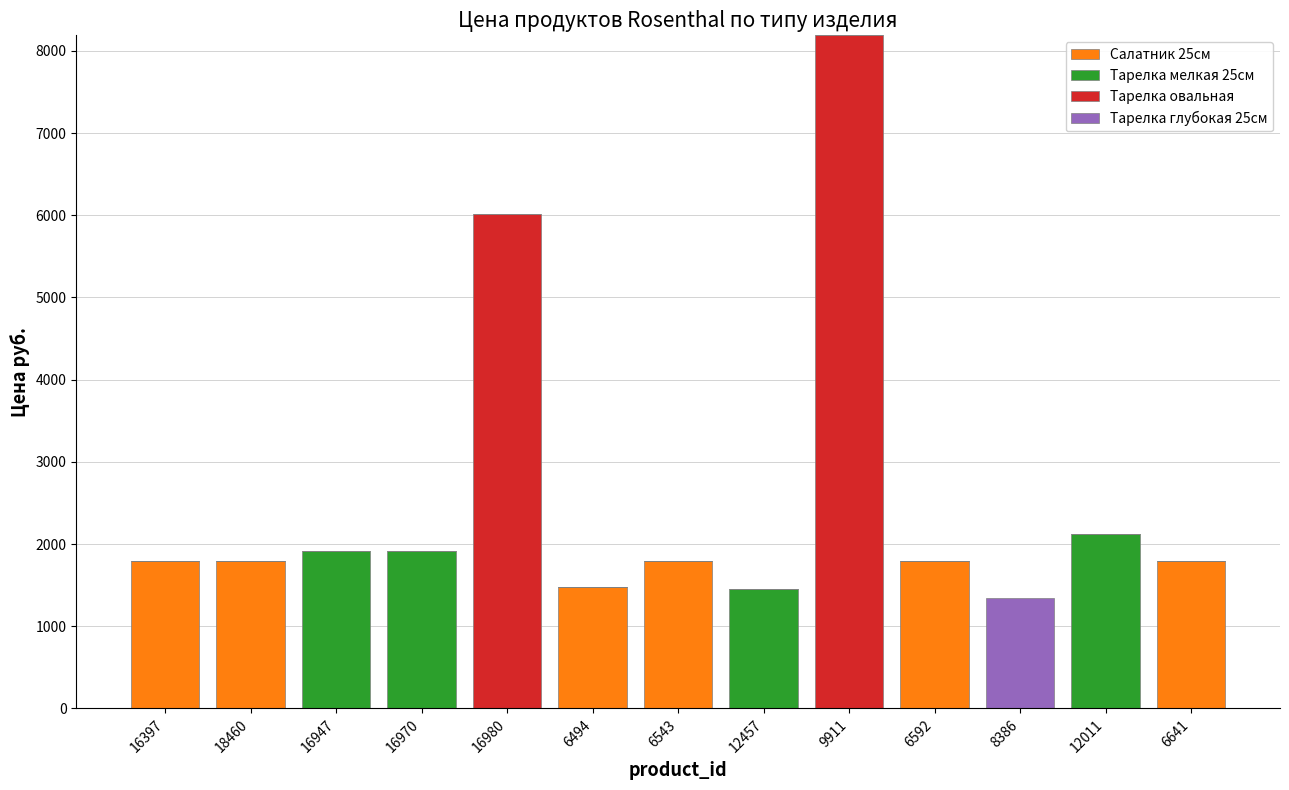

Are the bars horizontal?

No